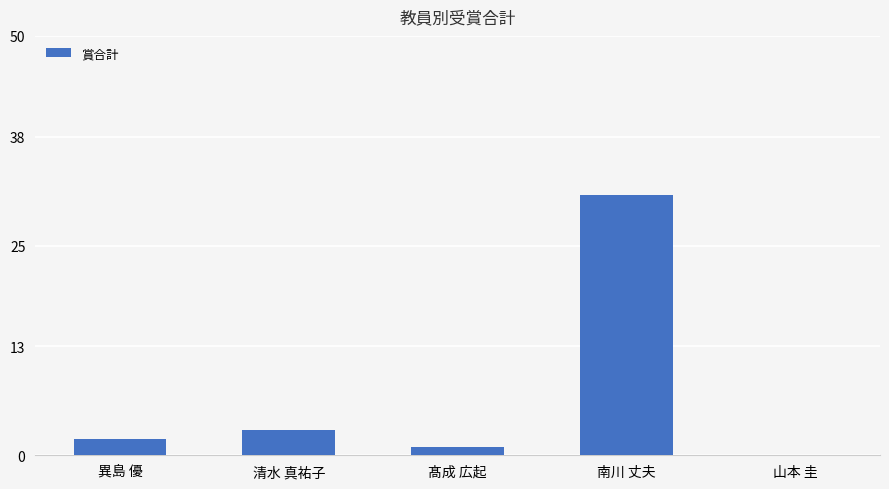

The value at 清水 真祐子 is 5. True or false?

False